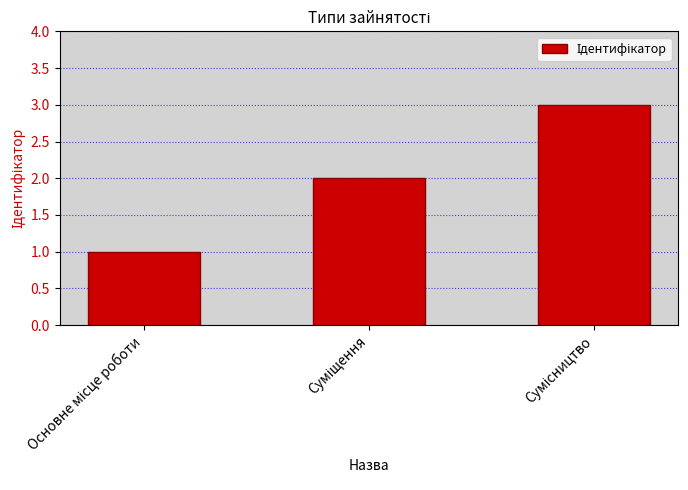

What is the maximum value shown in the chart?

3